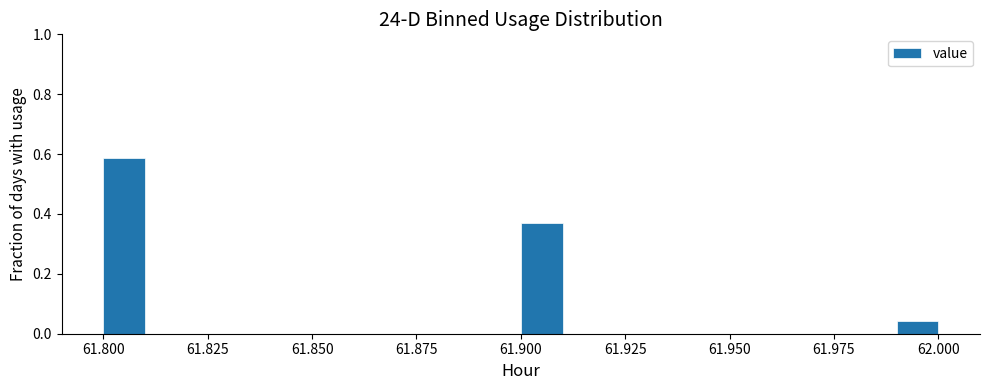

Read against the x-axis, roughly where is the centre of the tallest bar?

61.805